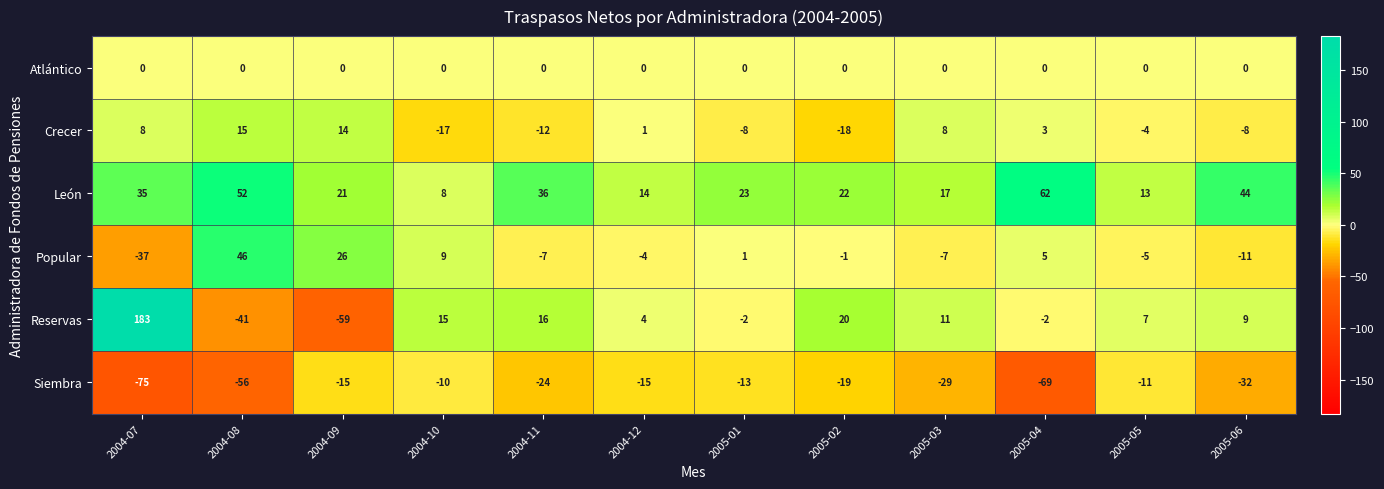

Which series has the largest total across all categories?

León